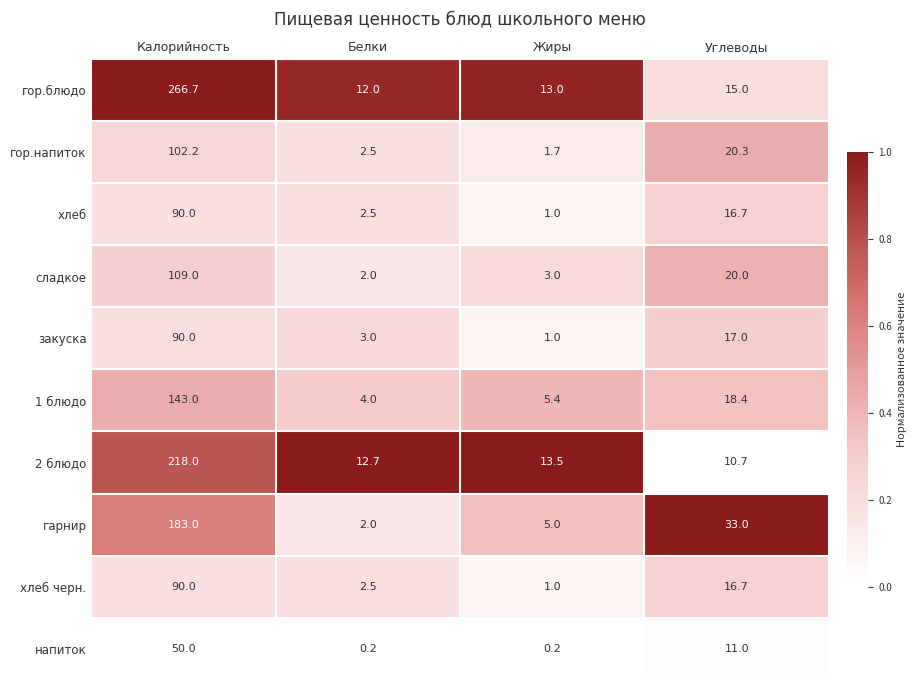

Rank the categories by хлеб value from highest to lowest.

Калорийность, Углеводы, Белки, Жиры